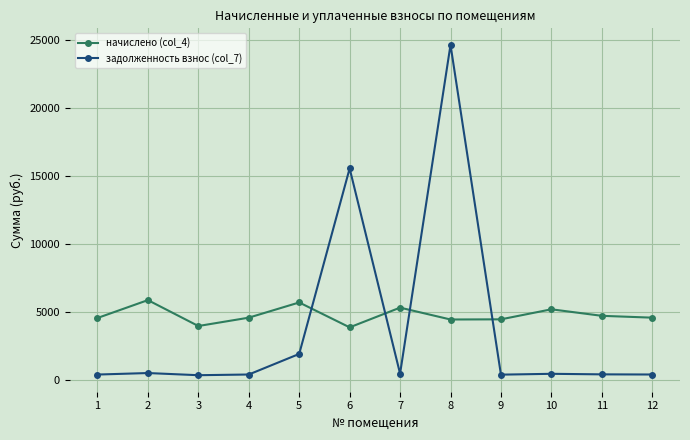

True or false: начислено (col_4) has more than 1 points higher than both neighbors.

True